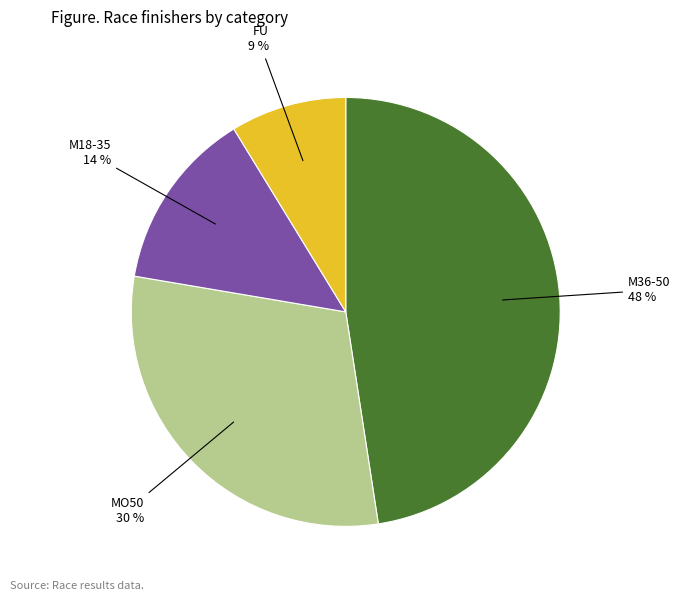

How many segments does this pie chart have?

4